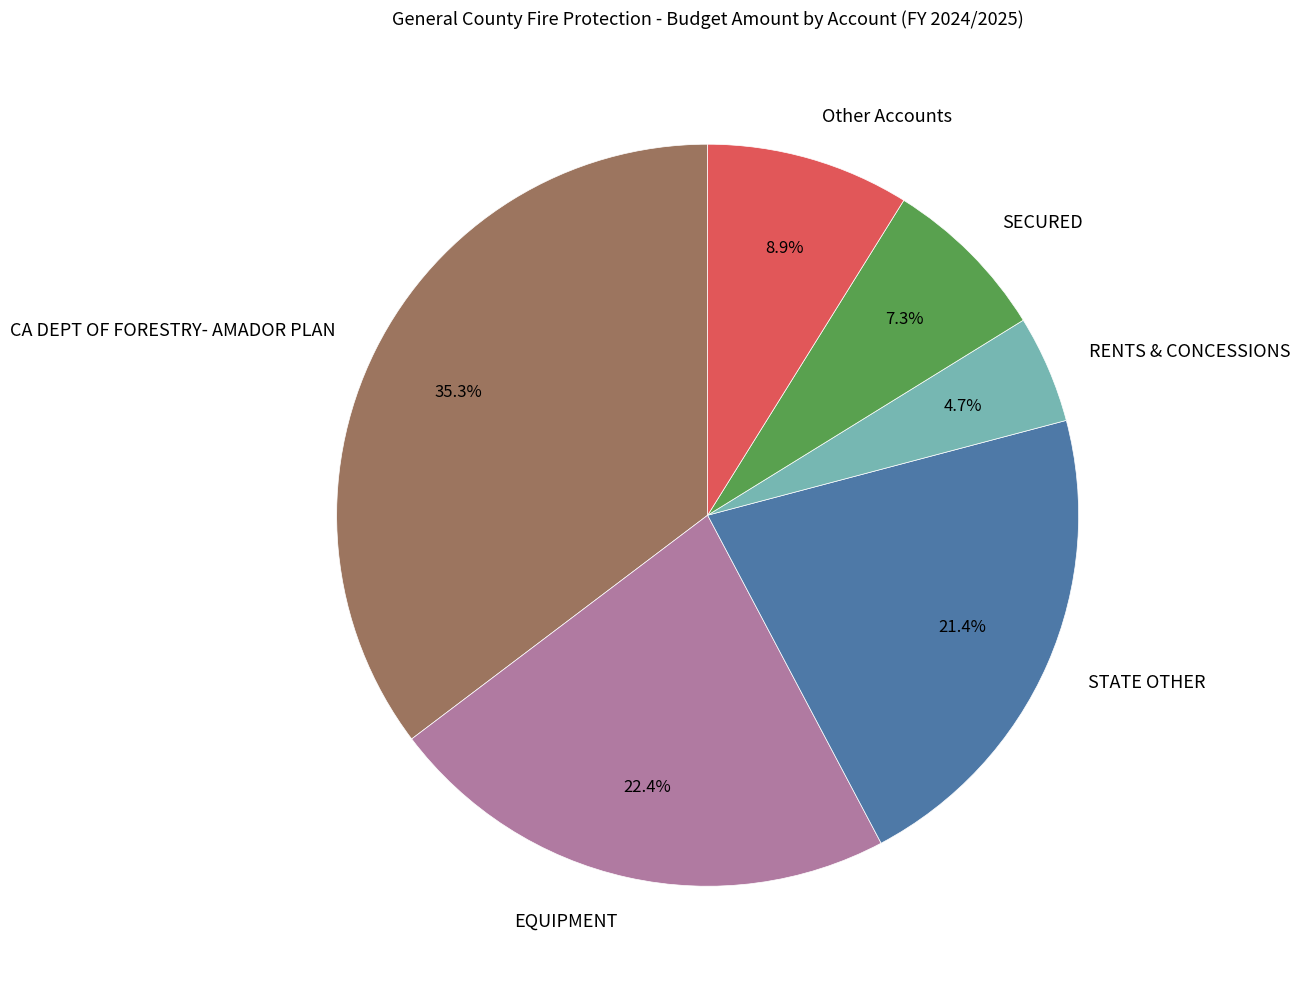

Which slice is the largest?

CA DEPT OF FORESTRY- AMADOR PLAN